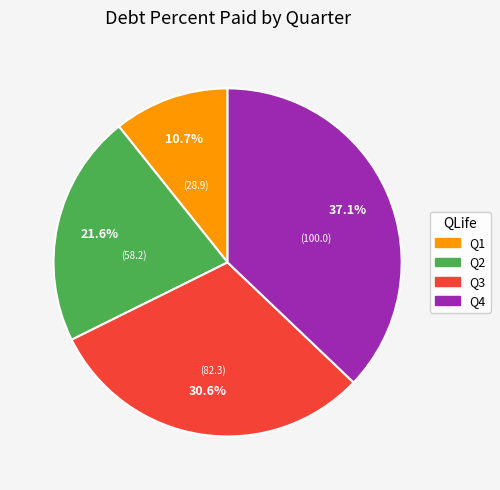

What portion of the pie excludes Q2?

78.4%